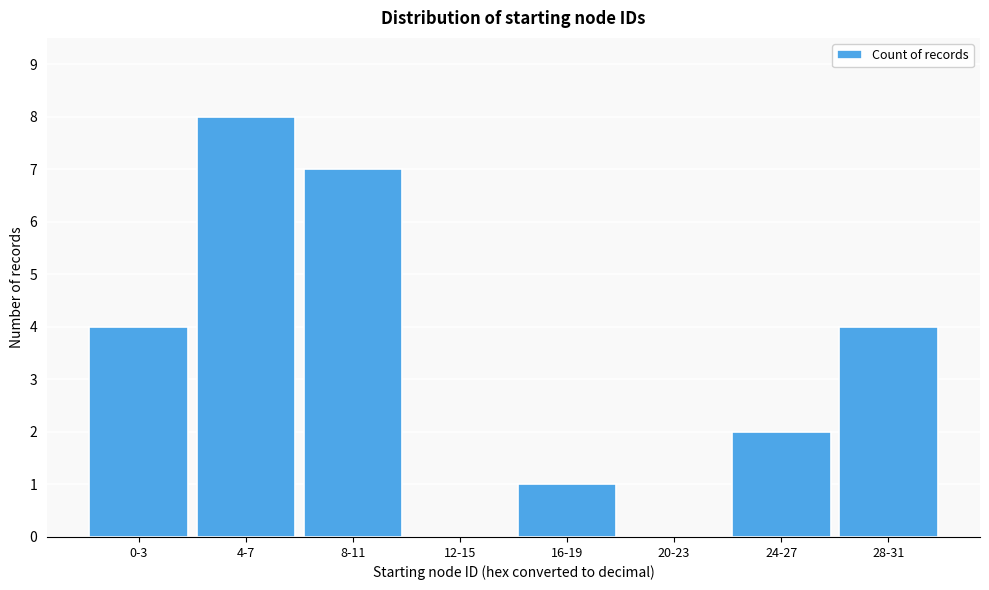

Reading left to right, extract all data points from this chart.

0-3=4	4-7=8	8-11=7	12-15=0	16-19=1	20-23=0	24-27=2	28-31=4